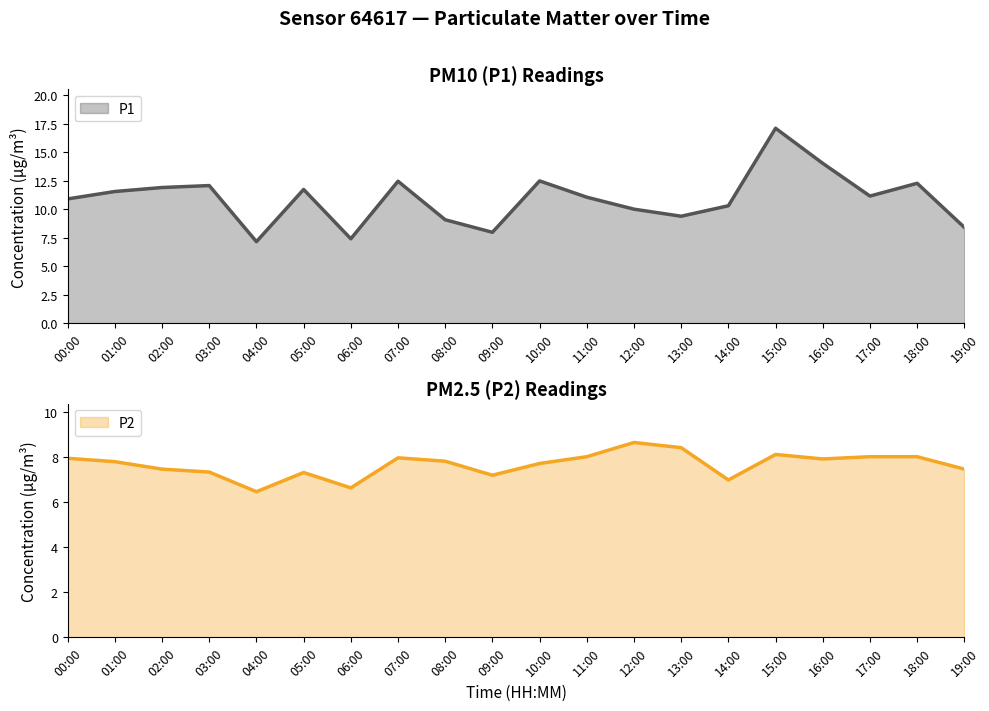

What position from the left is 10:00?

11